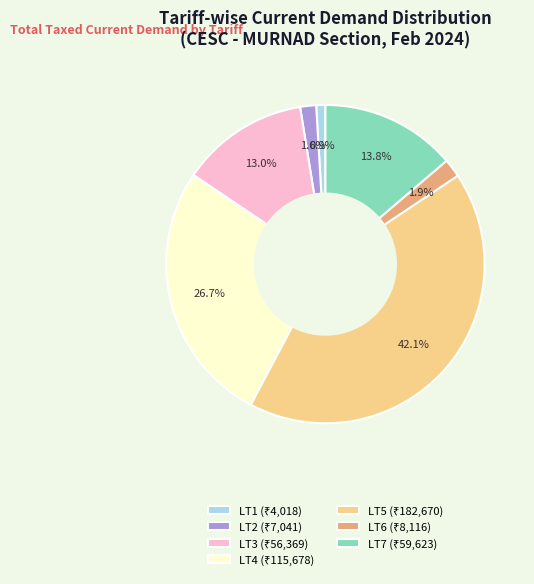

Is there any slice that represents more than half of the pie?

No